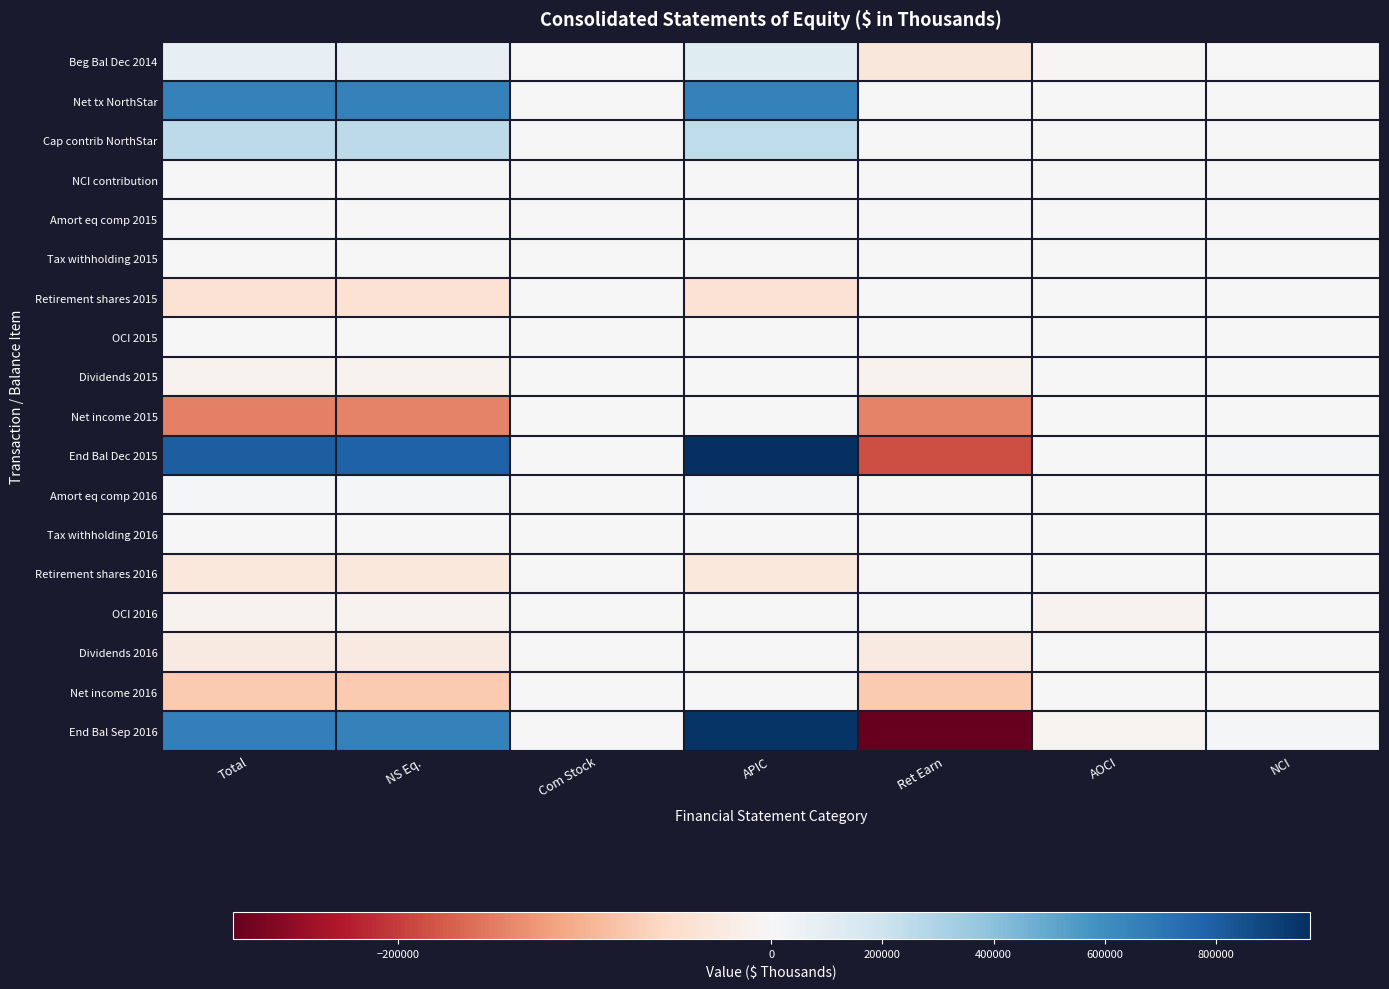

What is the smallest value displayed?

-288403